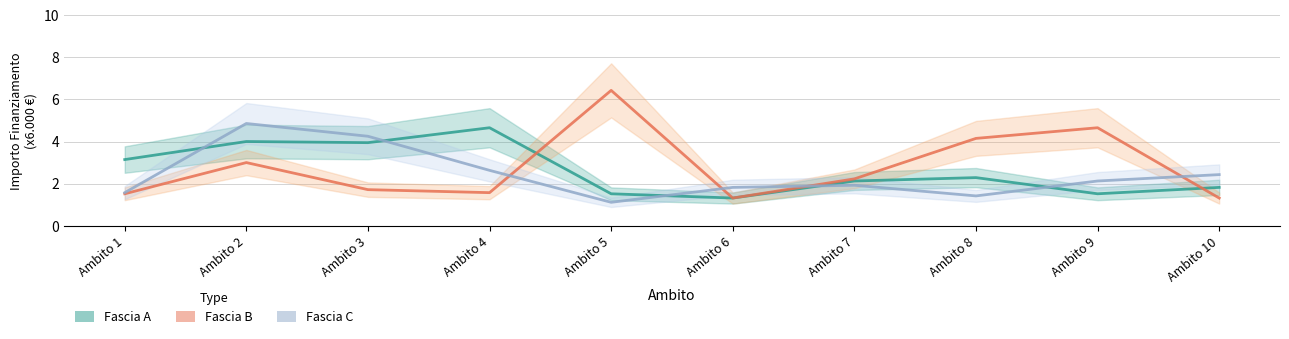

How many interior local peaks does the Fascia A series have?

3